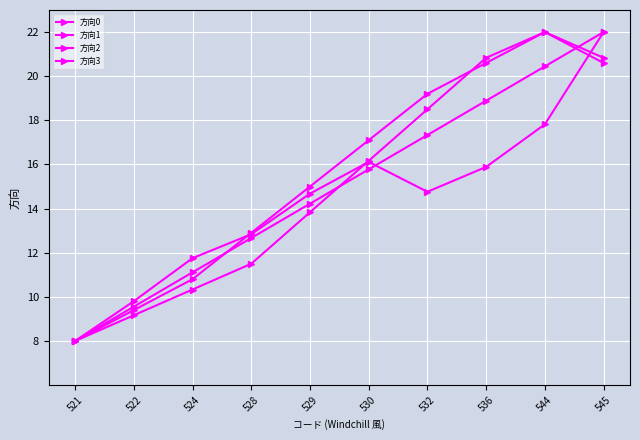

Reading right to left, transcribe all the data shown in this chart.

方向0: 22.0	17.8	15.9	14.8	16.1	14.7	12.8	11.8	9.8	8.0
方向1: 22.0	20.4	18.9	17.3	15.8	14.2	12.7	11.1	9.6	8.0
方向2: 20.6	22.0	20.6	19.2	17.1	15.0	12.9	10.8	9.4	8.0
方向3: 20.8	22.0	20.8	18.5	16.2	13.8	11.5	10.3	9.2	8.0